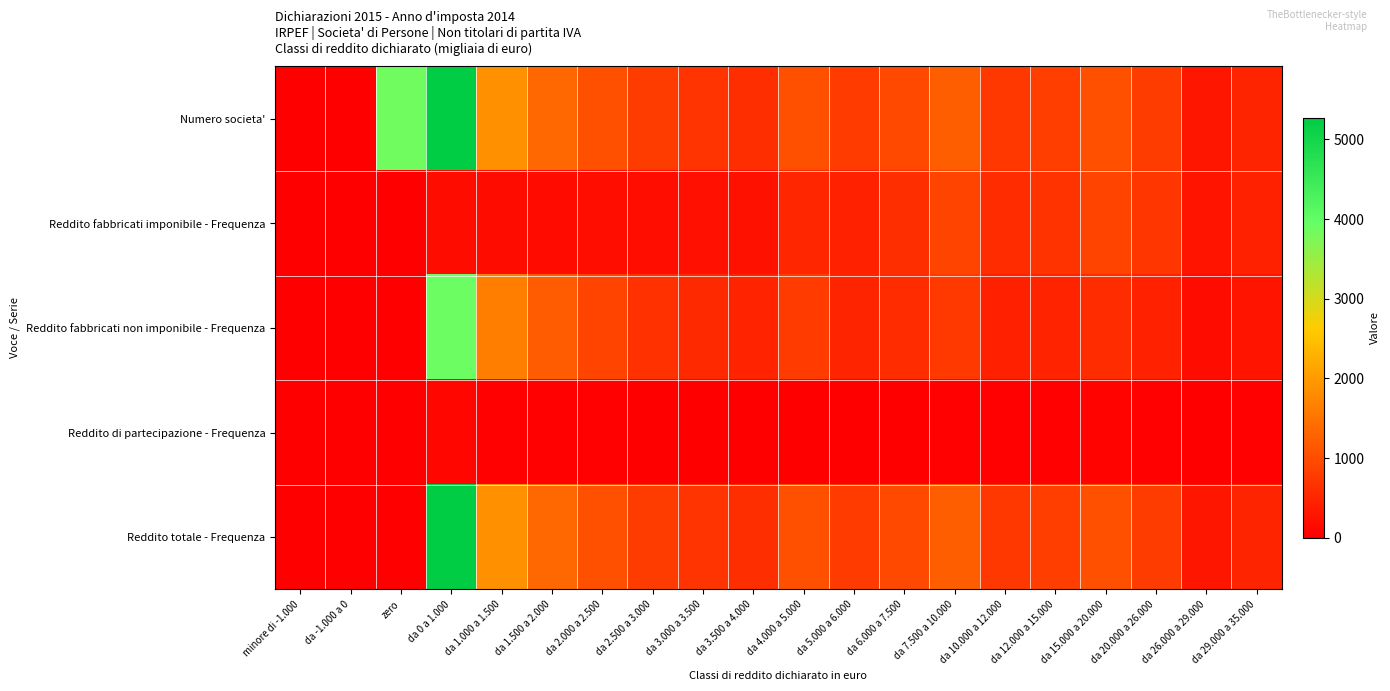

Reading left to right, transcribe all the data shown in this chart.

Numero societa': minore di -1.000=8	da -1.000 a 0=9	zero=3861	da 0 a 1.000=5266	da 1.000 a 1.500=1875	da 1.500 a 2.000=1338	da 2.000 a 2.500=1043	da 2.500 a 3.000=799	da 3.000 a 3.500=681	da 3.500 a 4.000=617	da 4.000 a 5.000=1046	da 5.000 a 6.000=767	da 6.000 a 7.500=928	da 7.500 a 10.000=1229	da 10.000 a 12.000=733	da 12.000 a 15.000=810	da 15.000 a 20.000=1033	da 20.000 a 26.000=798	da 26.000 a 29.000=305	da 29.000 a 35.000=479
Reddito fabbricati imponibile - Frequenza: minore di -1.000=0	da -1.000 a 0=0	zero=0	da 0 a 1.000=168	da 1.000 a 1.500=166	da 1.500 a 2.000=160	da 2.000 a 2.500=198	da 2.500 a 3.000=192	da 3.000 a 3.500=211	da 3.500 a 4.000=237	da 4.000 a 5.000=509	da 5.000 a 6.000=447	da 6.000 a 7.500=608	da 7.500 a 10.000=896	da 10.000 a 12.000=595	da 12.000 a 15.000=674	da 15.000 a 20.000=902	da 20.000 a 26.000=705	da 26.000 a 29.000=275	da 29.000 a 35.000=432
Reddito fabbricati non imponibile - Frequenza: minore di -1.000=0	da -1.000 a 0=0	zero=0	da 0 a 1.000=3894	da 1.000 a 1.500=1629	da 1.500 a 2.000=1174	da 2.000 a 2.500=890	da 2.500 a 3.000=655	da 3.000 a 3.500=536	da 3.500 a 4.000=454	da 4.000 a 5.000=771	da 5.000 a 6.000=488	da 6.000 a 7.500=592	da 7.500 a 10.000=748	da 10.000 a 12.000=412	da 12.000 a 15.000=458	da 15.000 a 20.000=578	da 20.000 a 26.000=436	da 26.000 a 29.000=174	da 29.000 a 35.000=280
Reddito di partecipazione - Frequenza: minore di -1.000=8	da -1.000 a 0=9	zero=0	da 0 a 1.000=89	da 1.000 a 1.500=24	da 1.500 a 2.000=21	da 2.000 a 2.500=22	da 2.500 a 3.000=13	da 3.000 a 3.500=9	da 3.500 a 4.000=12	da 4.000 a 5.000=13	da 5.000 a 6.000=20	da 6.000 a 7.500=20	da 7.500 a 10.000=36	da 10.000 a 12.000=22	da 12.000 a 15.000=21	da 15.000 a 20.000=47	da 20.000 a 26.000=41	da 26.000 a 29.000=17	da 29.000 a 35.000=30
Reddito totale - Frequenza: minore di -1.000=8	da -1.000 a 0=9	zero=0	da 0 a 1.000=5266	da 1.000 a 1.500=1875	da 1.500 a 2.000=1338	da 2.000 a 2.500=1043	da 2.500 a 3.000=799	da 3.000 a 3.500=681	da 3.500 a 4.000=617	da 4.000 a 5.000=1046	da 5.000 a 6.000=767	da 6.000 a 7.500=928	da 7.500 a 10.000=1229	da 10.000 a 12.000=733	da 12.000 a 15.000=810	da 15.000 a 20.000=1033	da 20.000 a 26.000=798	da 26.000 a 29.000=305	da 29.000 a 35.000=479